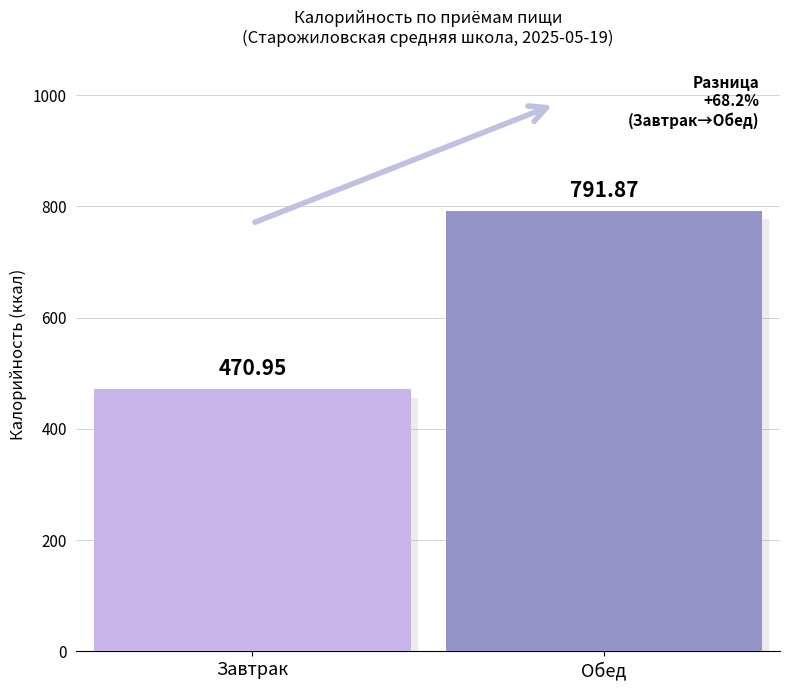

Count the number of categories in the chart.

2